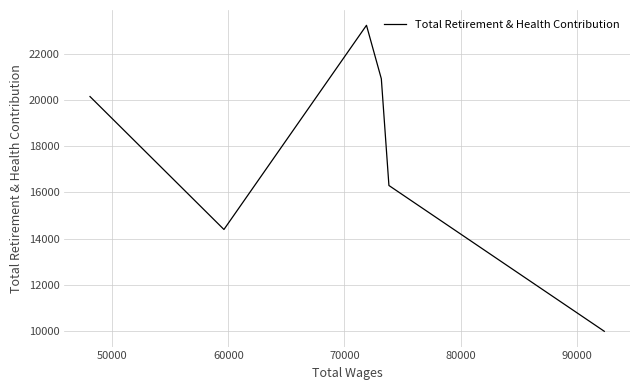

How many lines are shown in the chart?

1